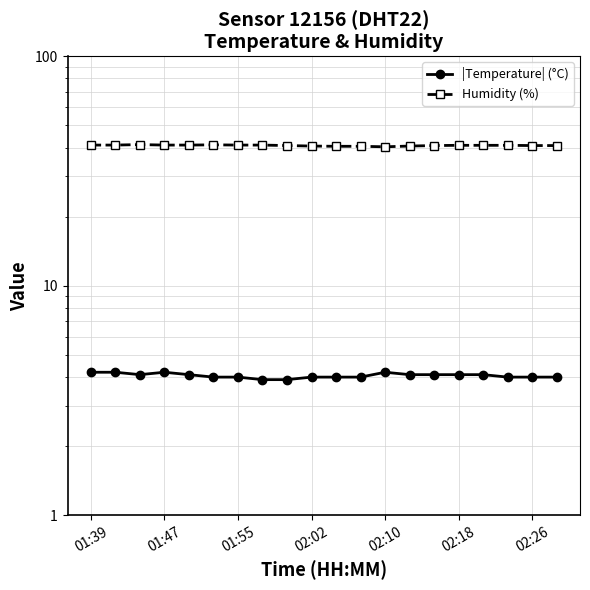

Is it true that Humidity (%) equals 41.0 at 7?

True